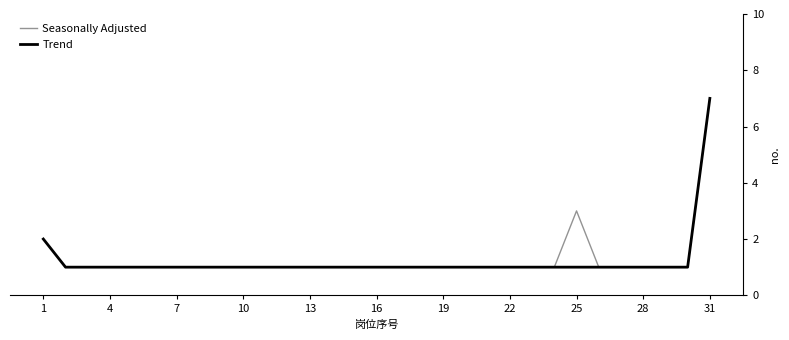

What is the maximum value for Seasonally Adjusted?

7